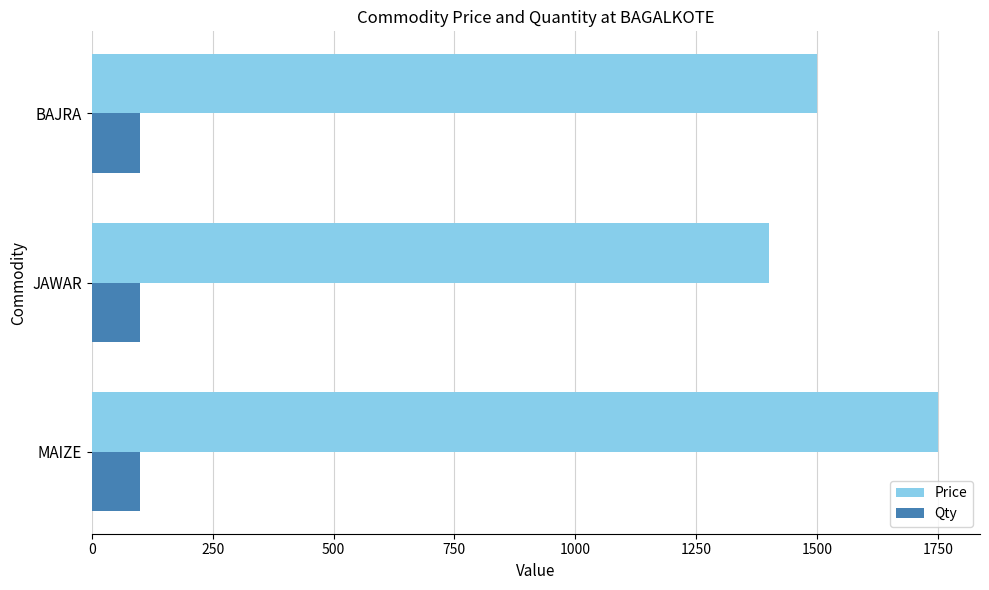

Which series has the largest total across all categories?

Price